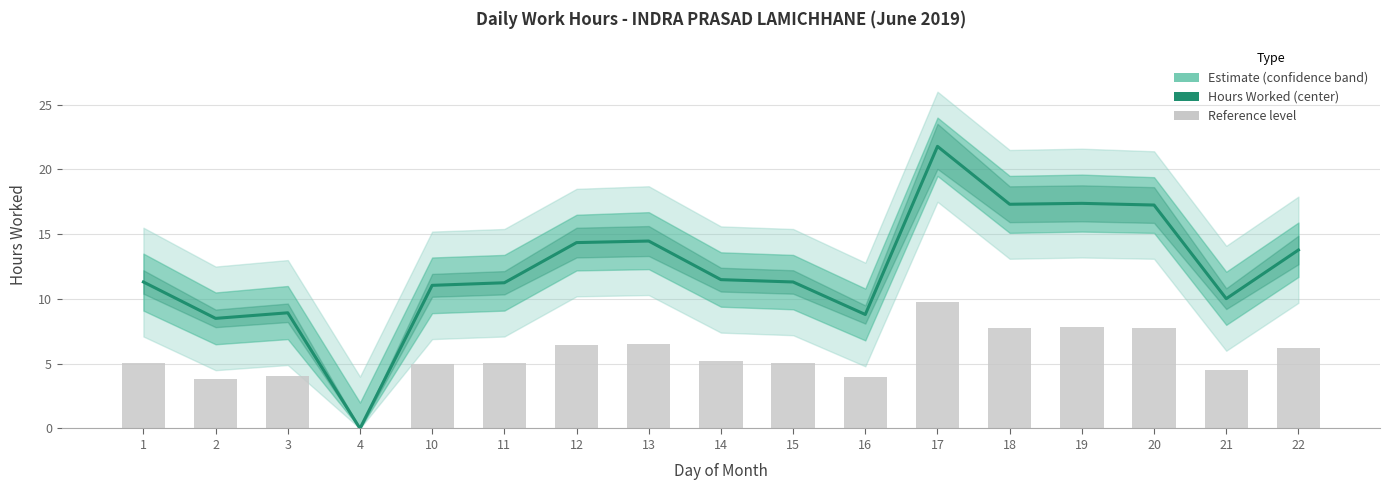

Rank the categories by value from highest to lowest.

17, 19, 18, 20, 13, 12, 22, 14, 1, 15, 11, 10, 21, 3, 16, 2, 4